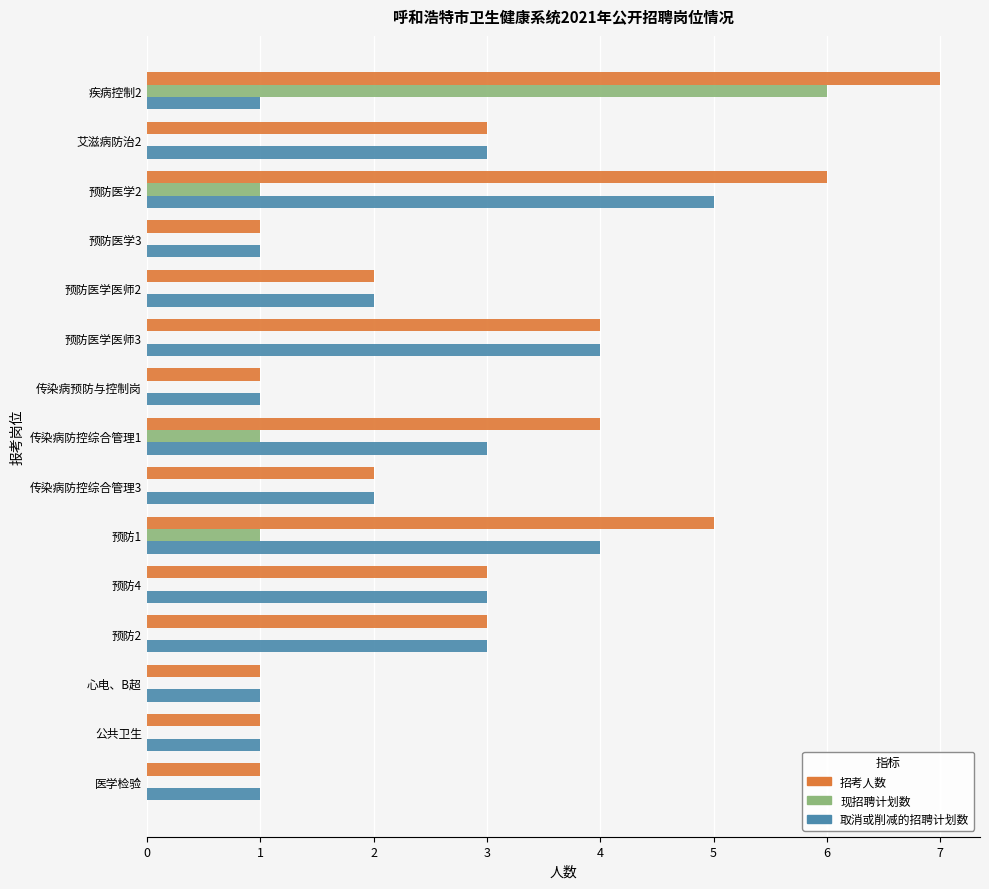

What is the sum of all 现招聘计划数 values?

9